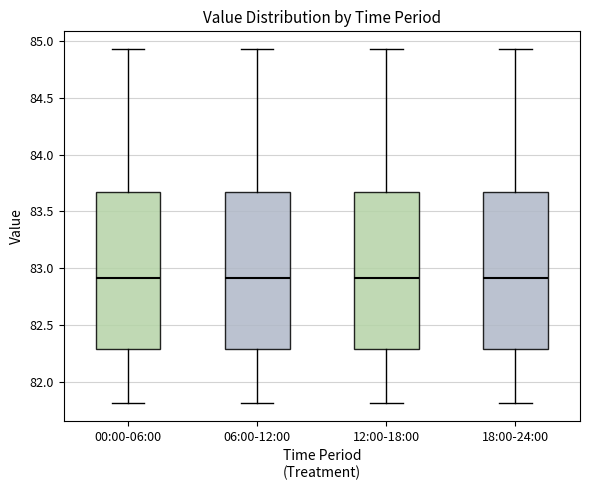

Reading left to right, transcribe this box plot: for each box, give where its median line is, the range the box spans, and where its two whiskers end, as read against the y-axis. The values are not printed on the chart, so give them approximately, as read against the axis.

00:00-06:00: median 82.90, box 82.30 to 83.65, whiskers 81.80 to 84.95
06:00-12:00: median 82.90, box 82.30 to 83.65, whiskers 81.80 to 84.95
12:00-18:00: median 82.90, box 82.30 to 83.65, whiskers 81.80 to 84.95
18:00-24:00: median 82.90, box 82.30 to 83.65, whiskers 81.80 to 84.95